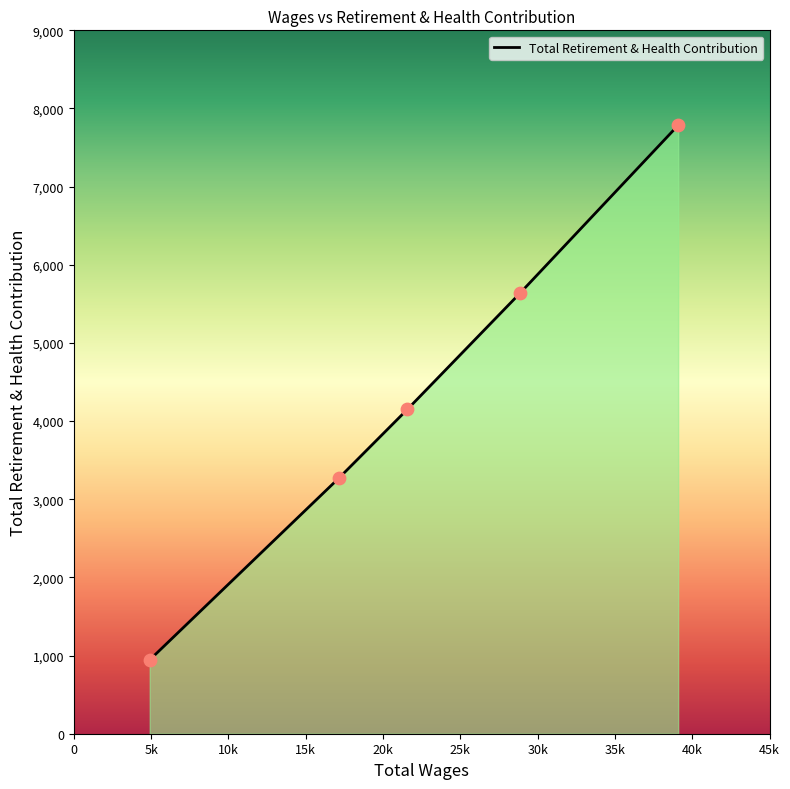

True or false: there are more than 1 points higher than both neighbors.

False